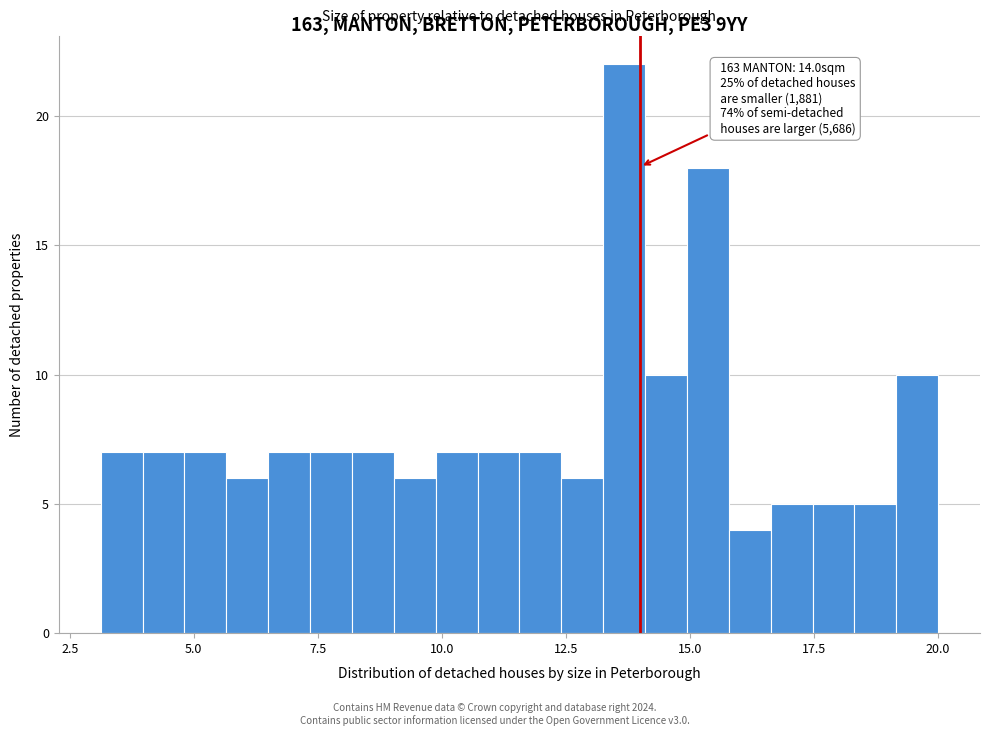

Read against the x-axis, roughly where is the centre of the tallest bar?

13.5